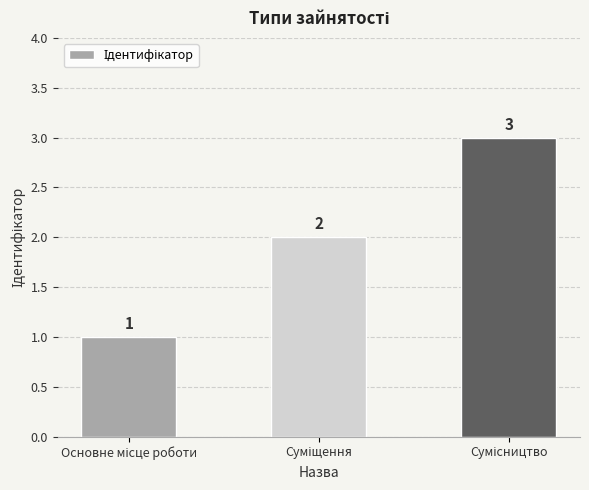

What is the sum of all values?

6